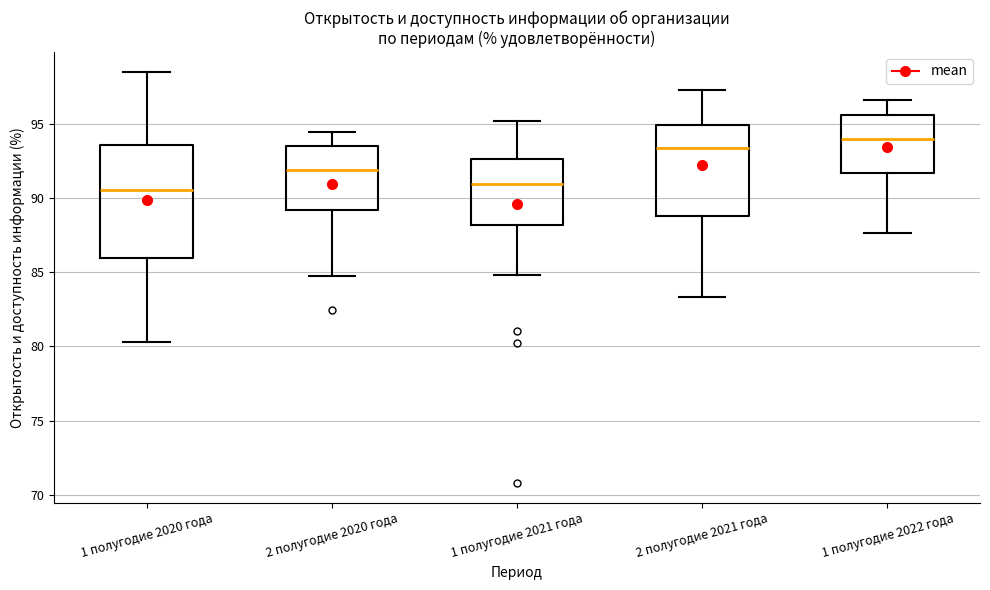

Comparing the boxes themselves (not the whiskers), which one is the tallest?

1 полугодие 2020 года